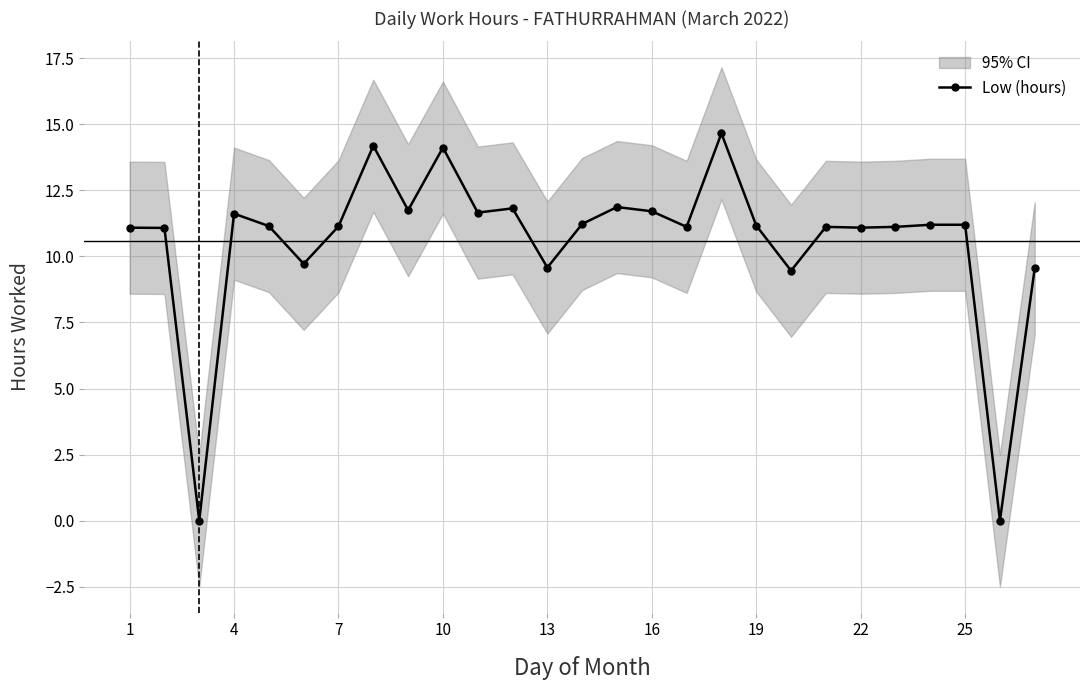

At which label does the data first exceed 11?

1